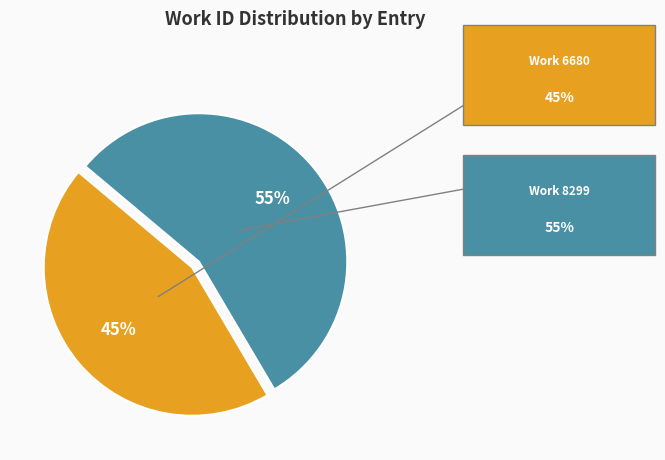

To the nearest percent, what is the average slice percentage?

50%